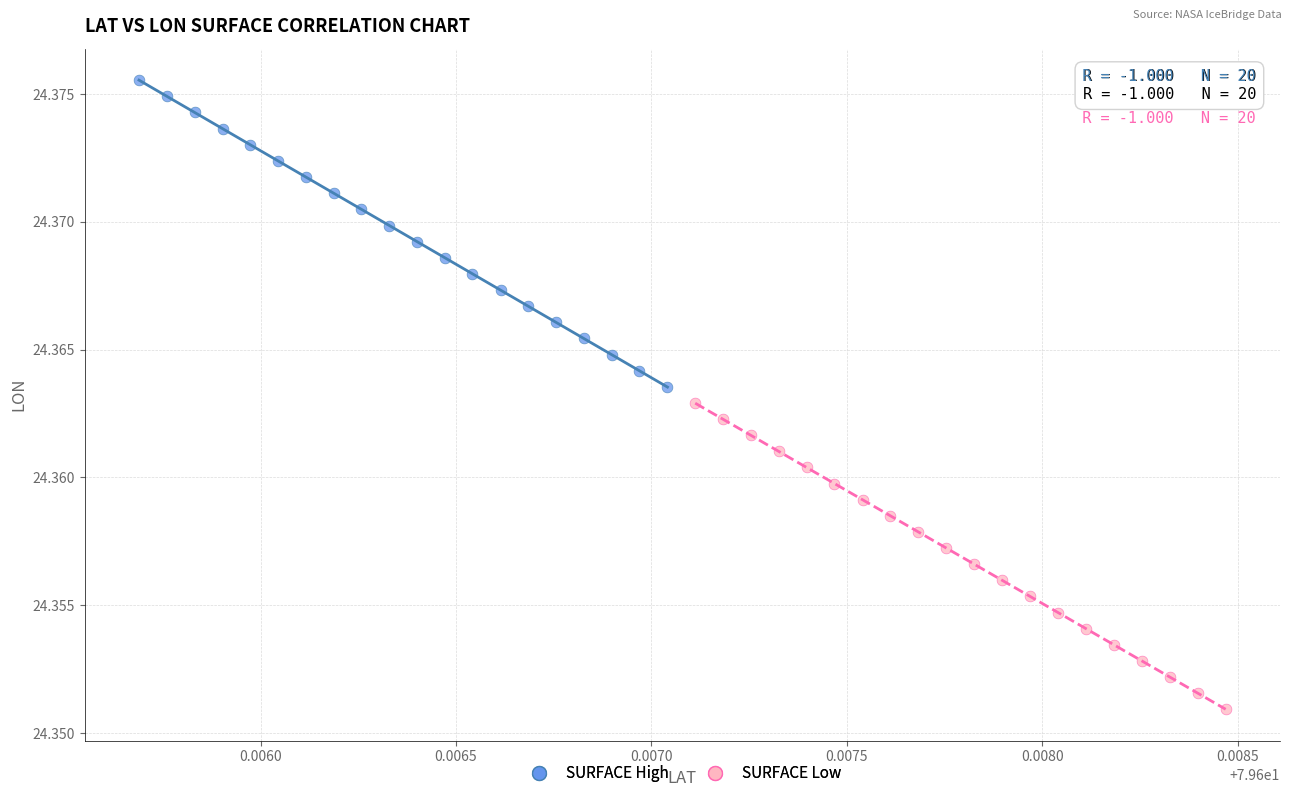

Which series reaches the minimum Y coordinate?

SURFACE Low